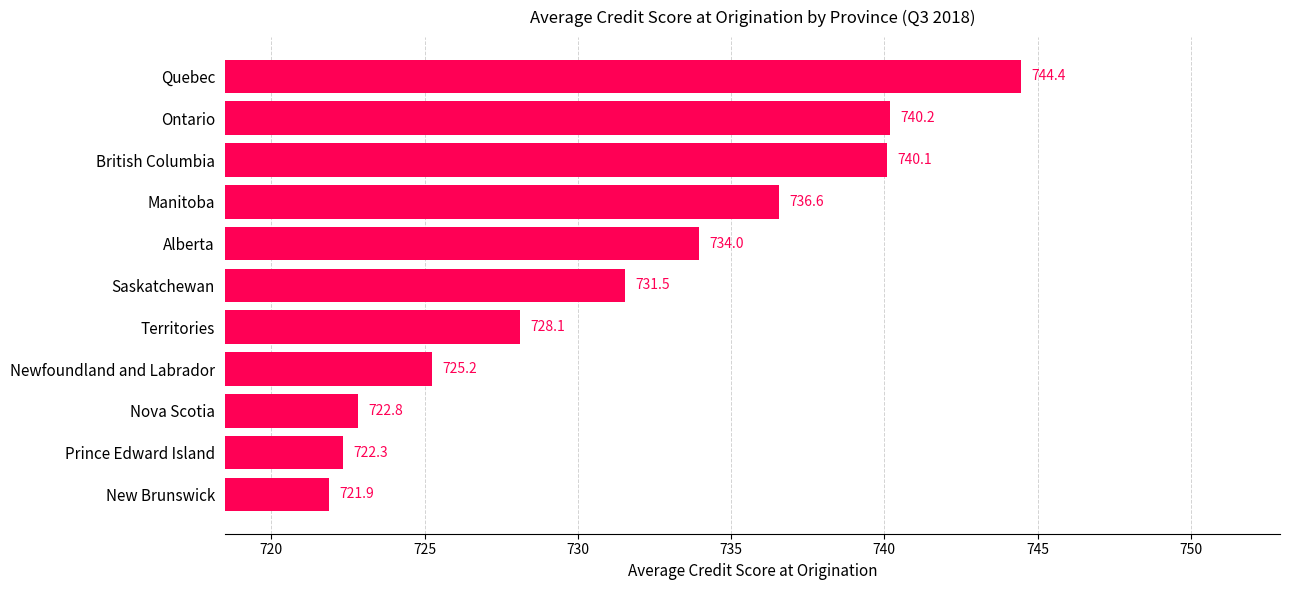

What is the sum of all values?

8047.2